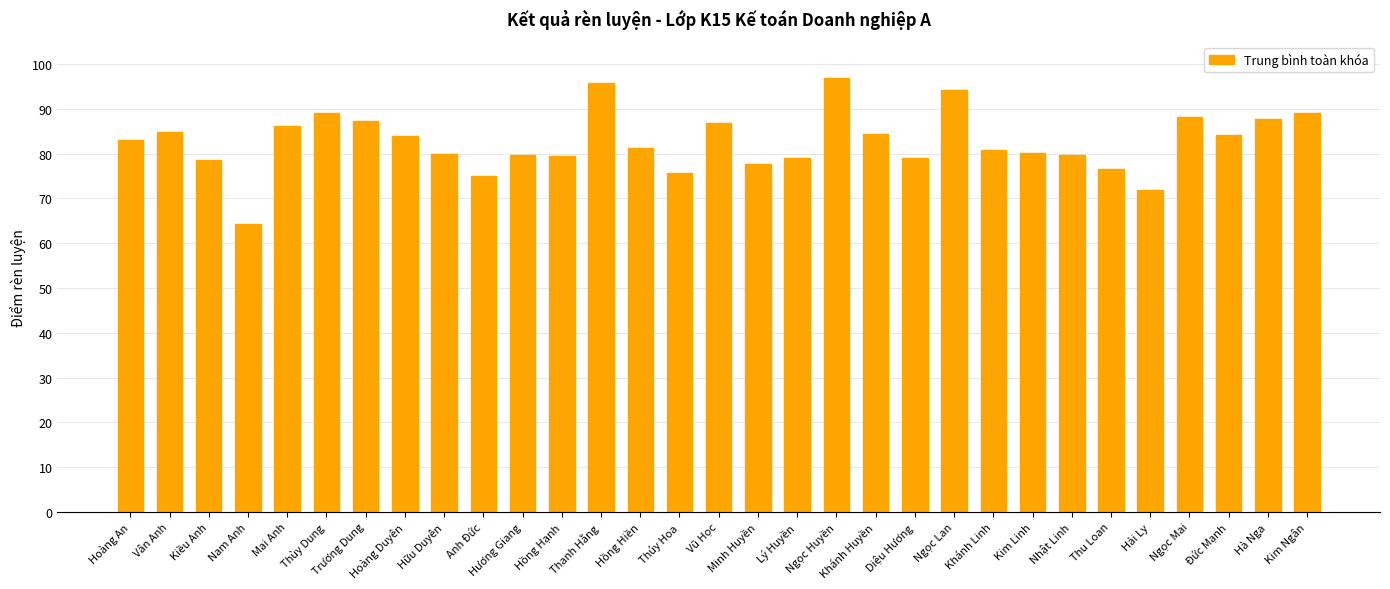

What is the average value?

82.6